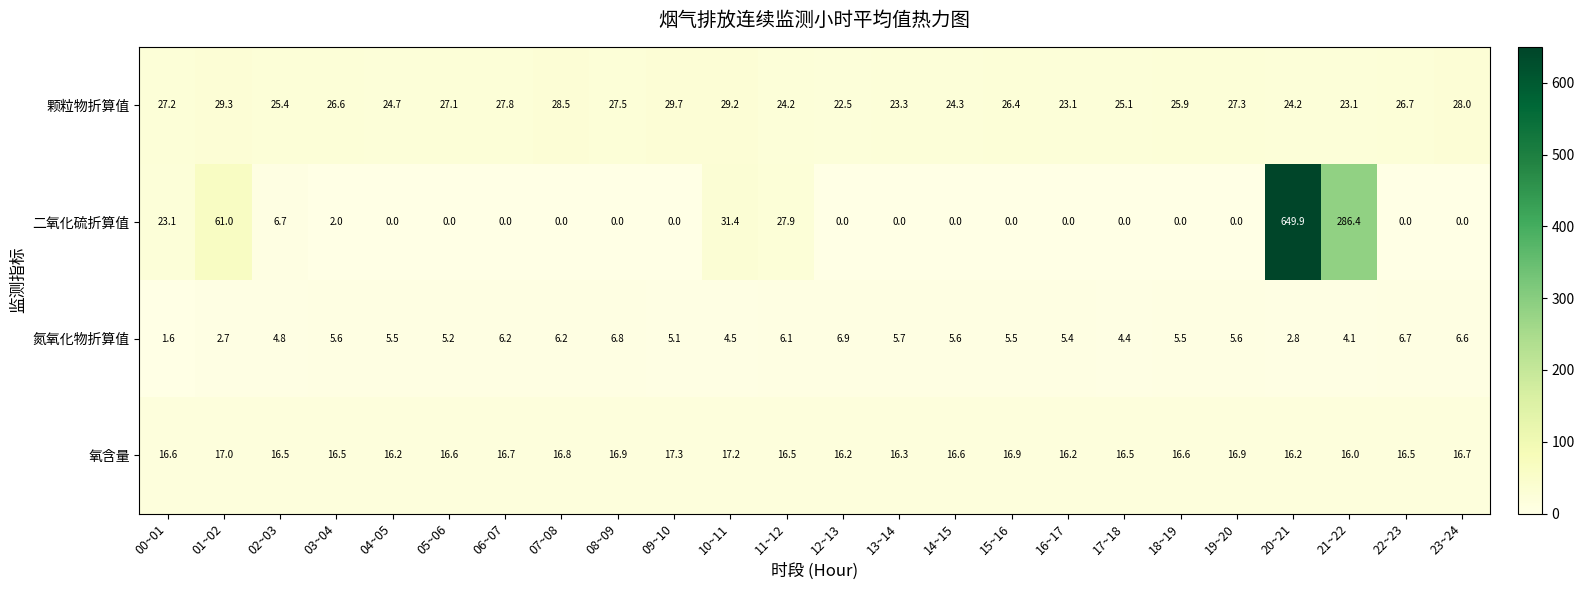

At 20~21, list the series in order from smallest to largest.

氮氧化物折算值, 氧含量, 颗粒物折算值, 二氧化硫折算值